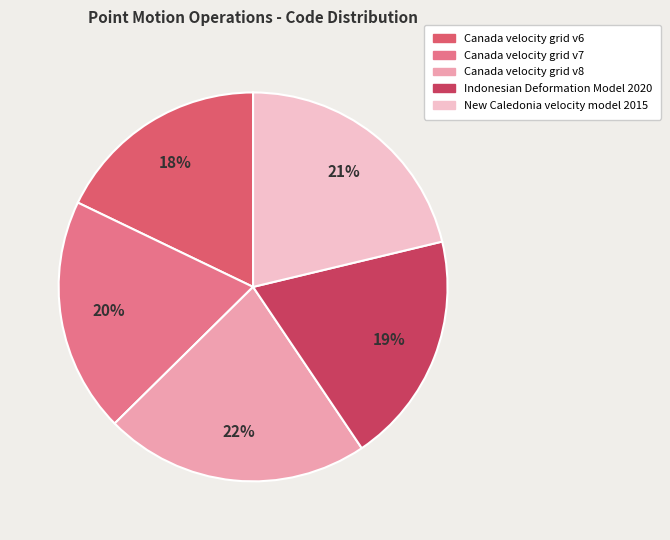

Count the number of slices in the pie.

5